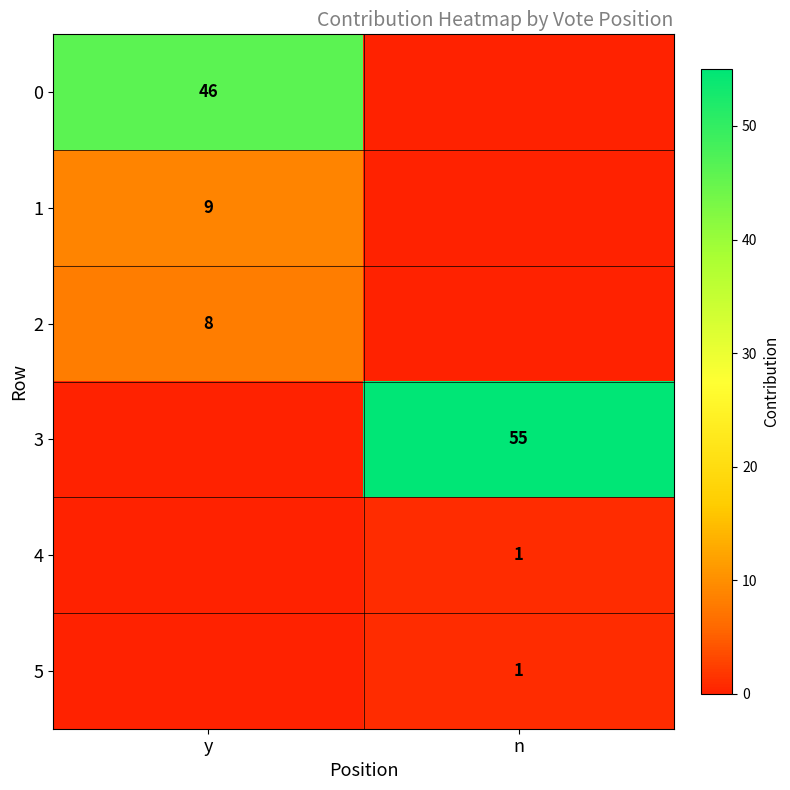

How many categories are shown in the chart?

2